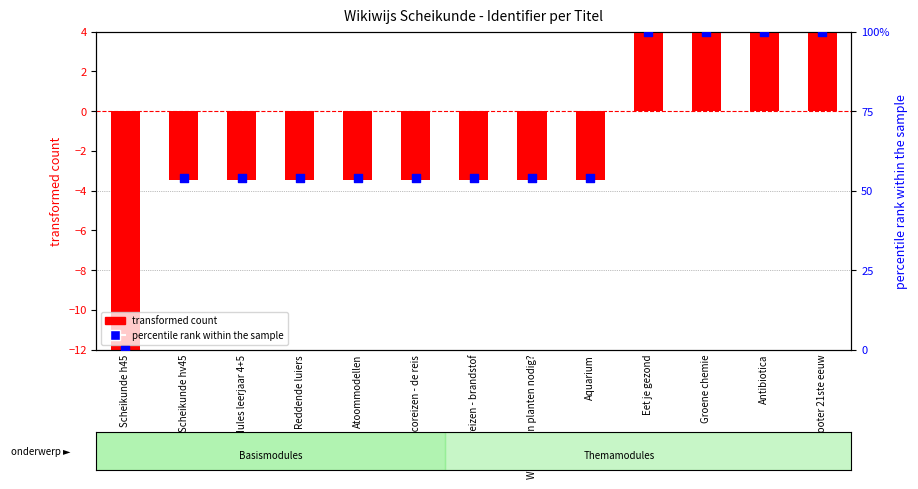

What are all the series names shown in the legend?

transformed count, percentile rank within the sample